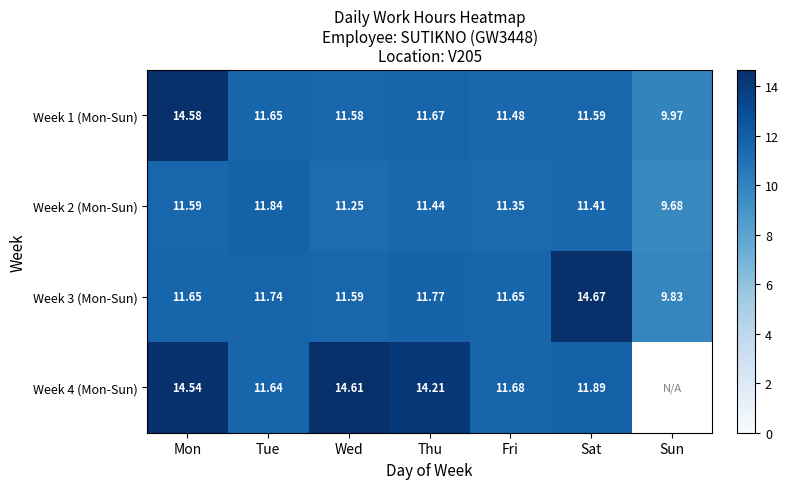

What is the difference between the Week 4 (Mon-Sun) values at Mon and Tue?

2.9